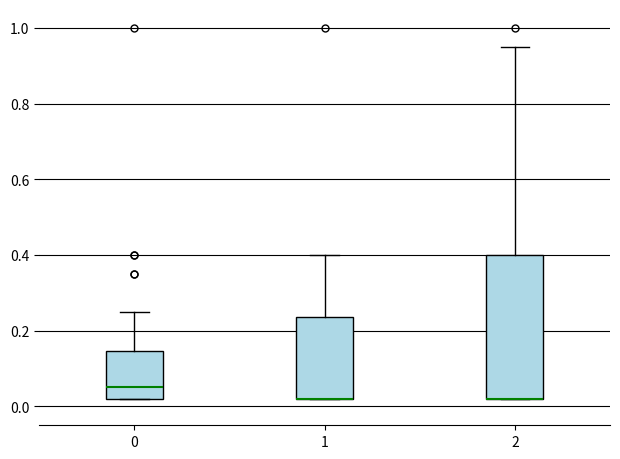

Reading left to right, transcribe this box plot: for each box, give where its median line is, the range the box spans, and where its two whiskers end, as read against the y-axis. The values are not printed on the chart, so give them approximately, as read against the axis.

0: median 0.06, box 0.02 to 0.14, whiskers 0.02 to 0.26
1: median 0.02 (drawn on the box's lower edge), box 0.02 to 0.24, whiskers 0.02 to 0.40
2: median 0.02 (drawn on the box's lower edge), box 0.02 to 0.40, whiskers 0.02 to 0.96